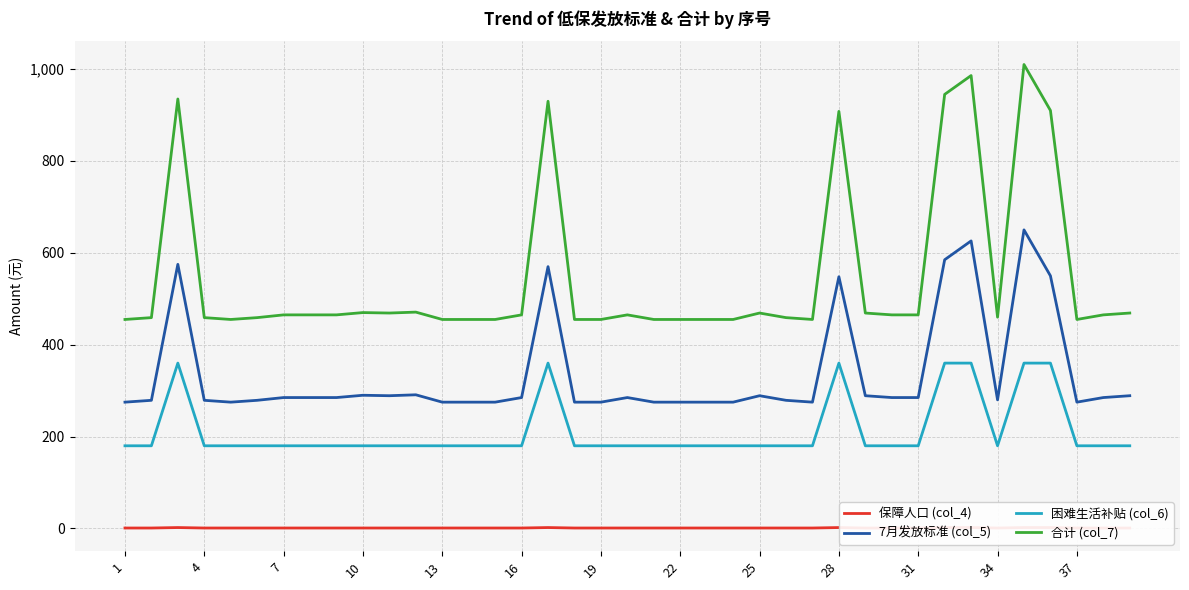

What is the approximate value of 合计 (col_7) at 13, to the nearest 10?

460